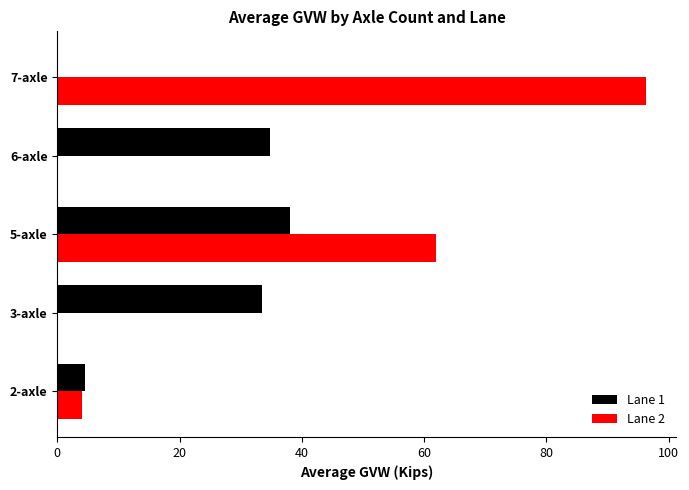

Is the value of Lane 2 at 2-axle greater than the value of Lane 1 at 3-axle?

No